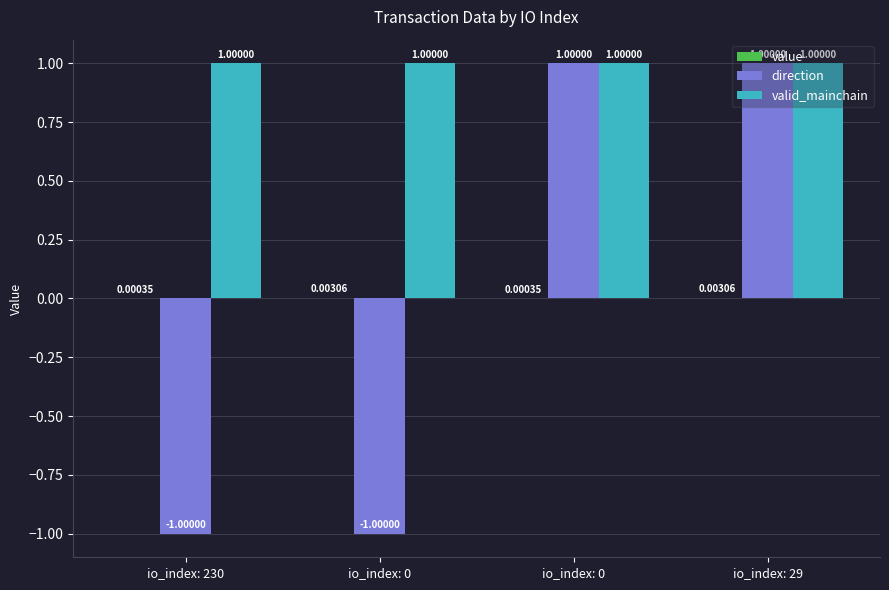

Where is direction nearest to the value 0?

io_index: 230